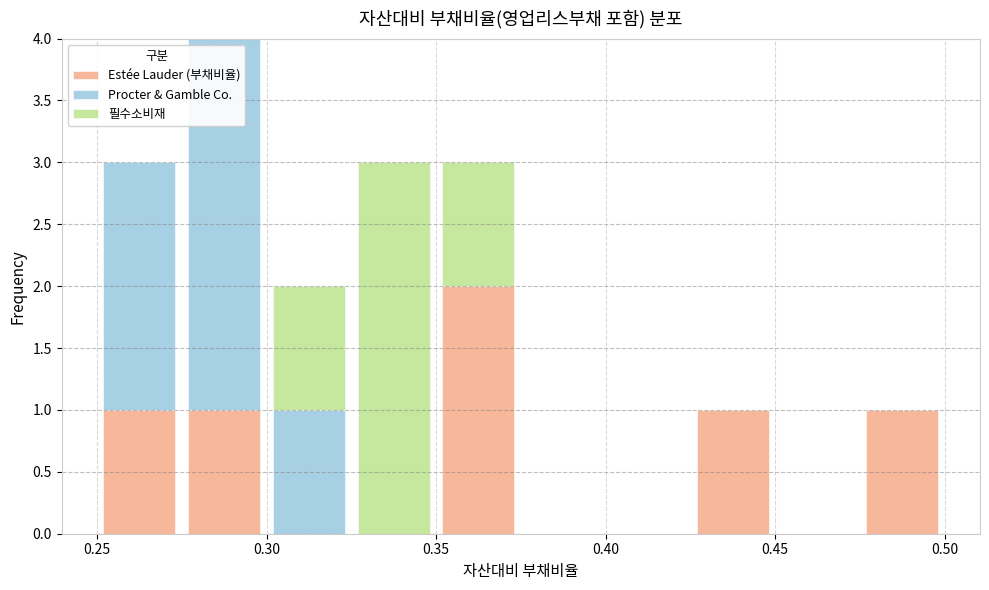

Reading left to right, list every stacked bar in this chart as the range it spans on the x-axis followed by its total height. The values are not printed on the chart, so give them approximately, as read against the axis.

0.250 to 0.275: 3
0.275 to 0.300: 4
0.300 to 0.325: 2
0.325 to 0.350: 3
0.350 to 0.375: 3
0.375 to 0.400: 0
0.400 to 0.425: 0
0.425 to 0.450: 1
0.450 to 0.475: 0
0.475 to 0.500: 1